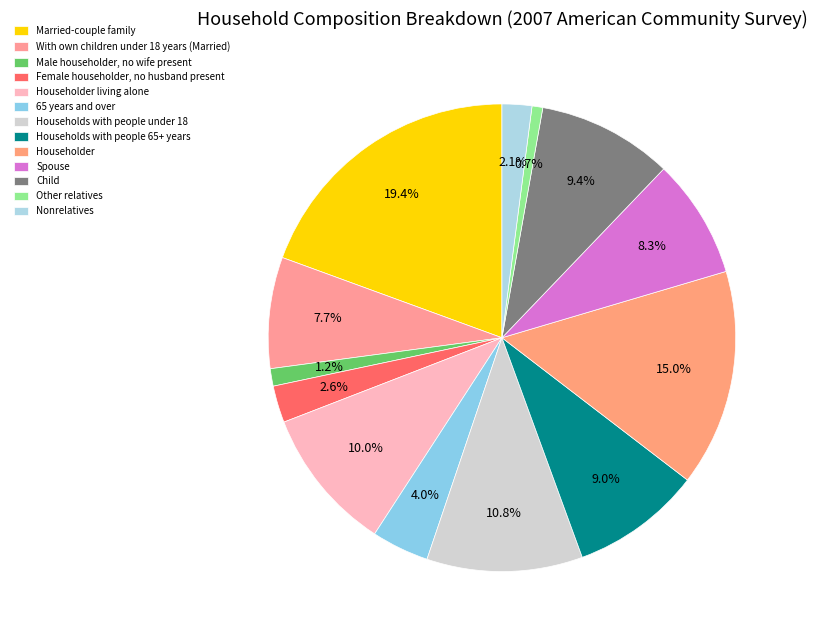

Does any single category account for the majority?

No